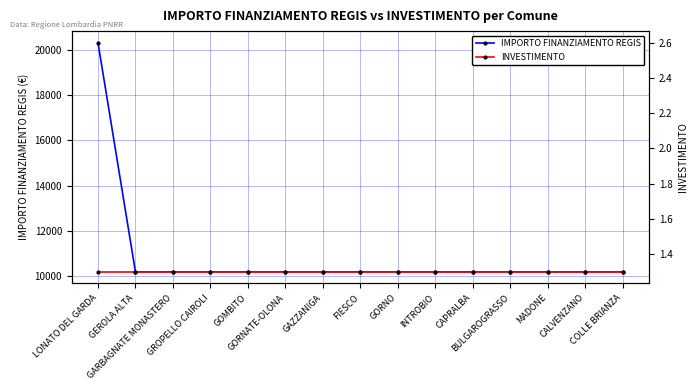

Is it true that IMPORTO FINANZIAMENTO REGIS equals 2457 at GARBAGNATE MONASTERO?

False